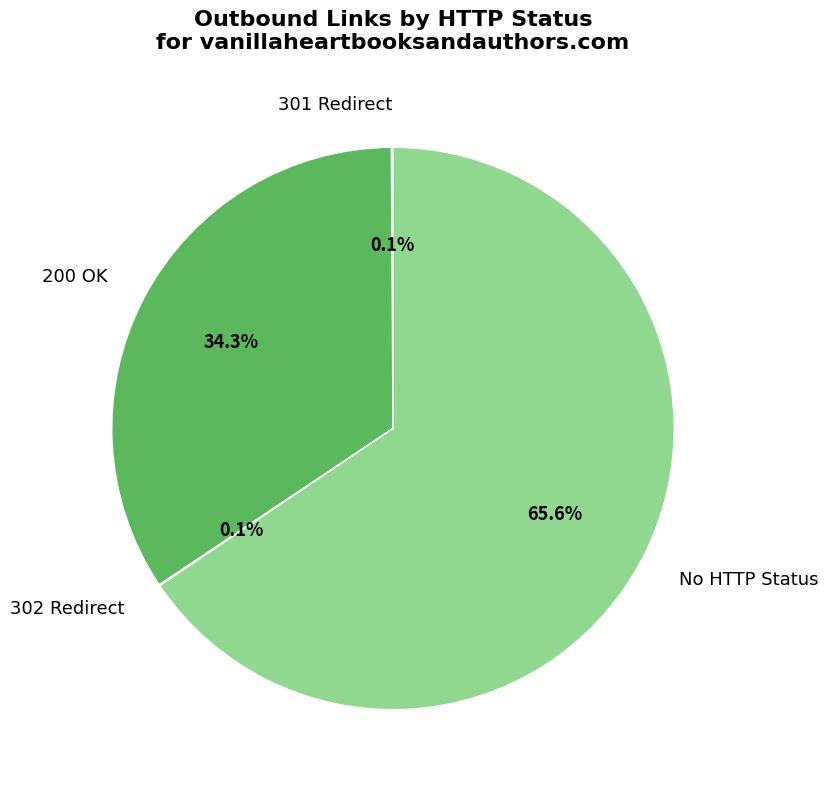

How much of the chart is everything except 200 OK?

65.7%